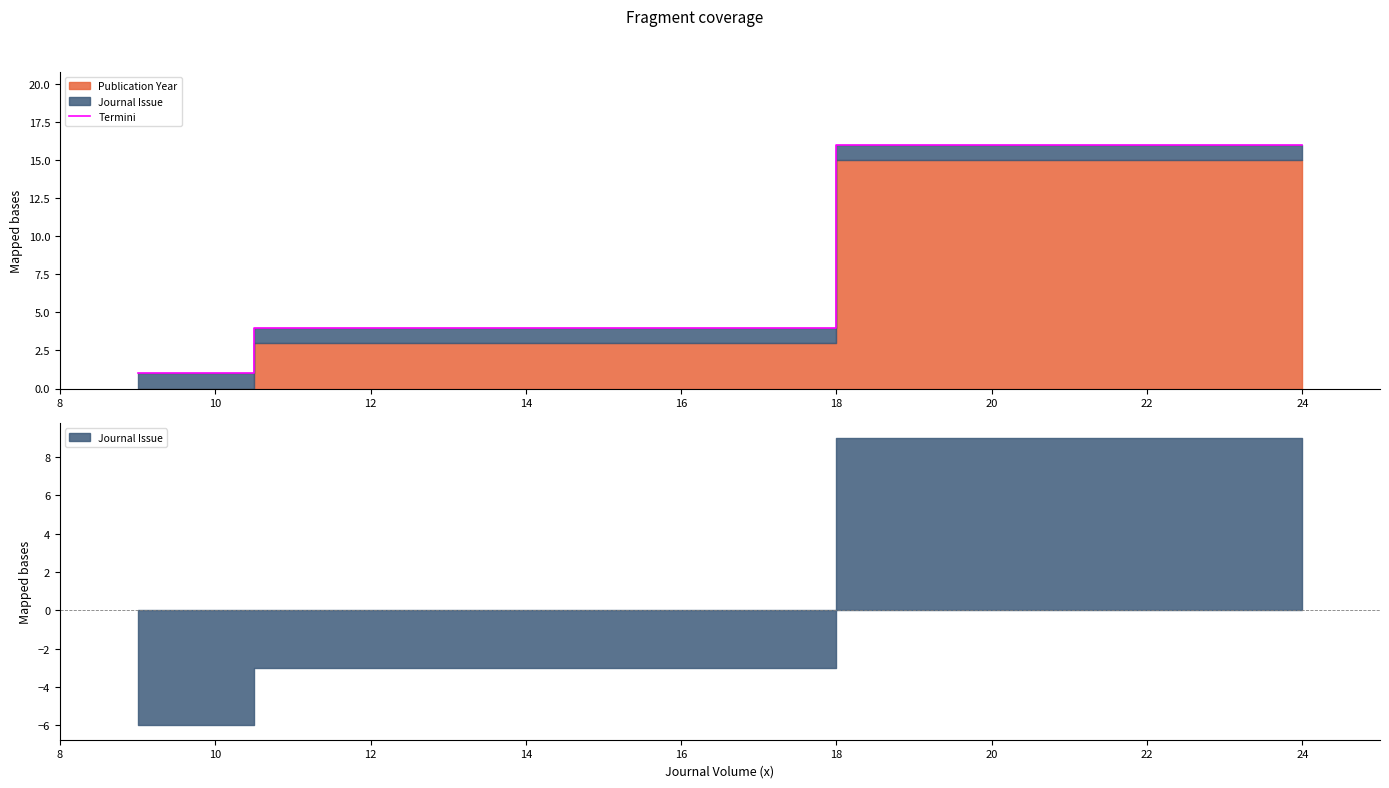

The value of Termini at 12 is 4. True or false?

True